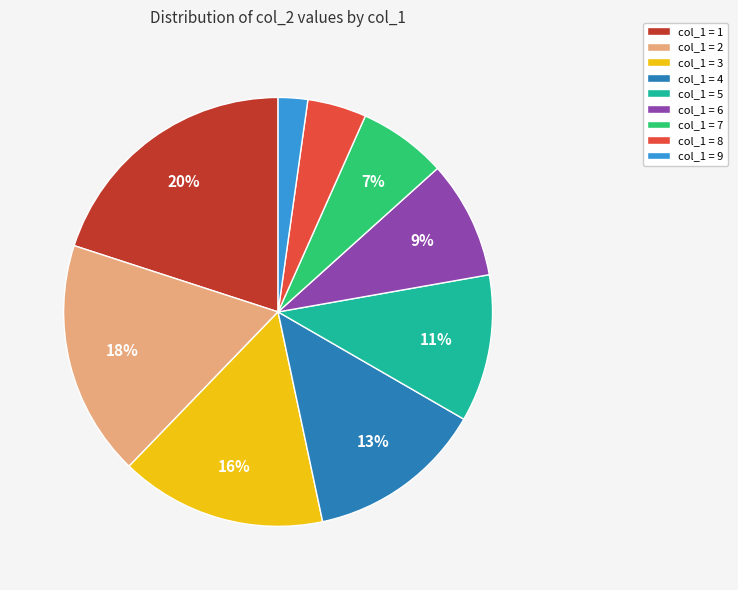

How many segments does this pie chart have?

9